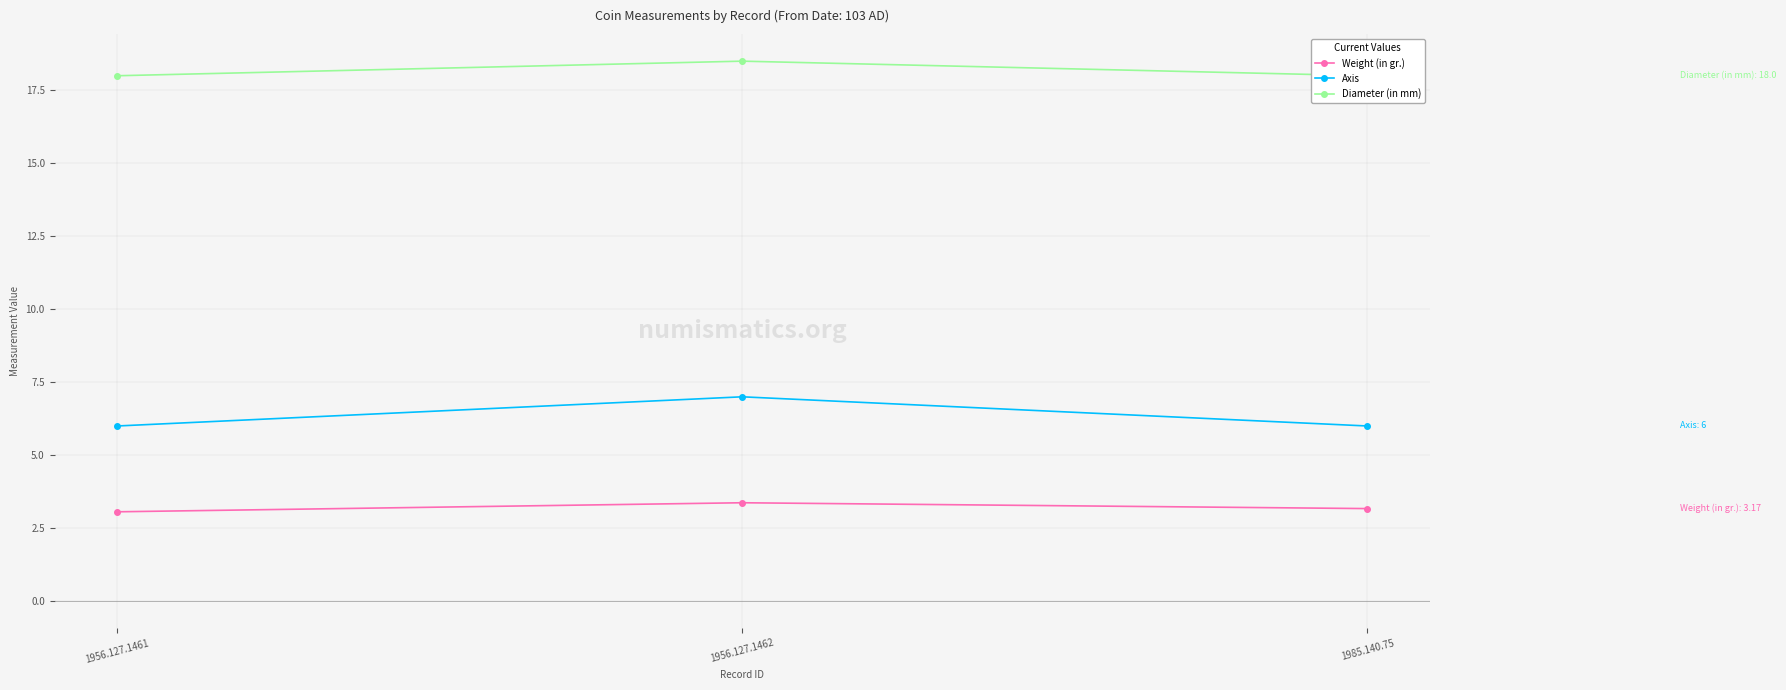

List the labels in order of Axis value, smallest first.

1956.127.1461, 1985.140.75, 1956.127.1462